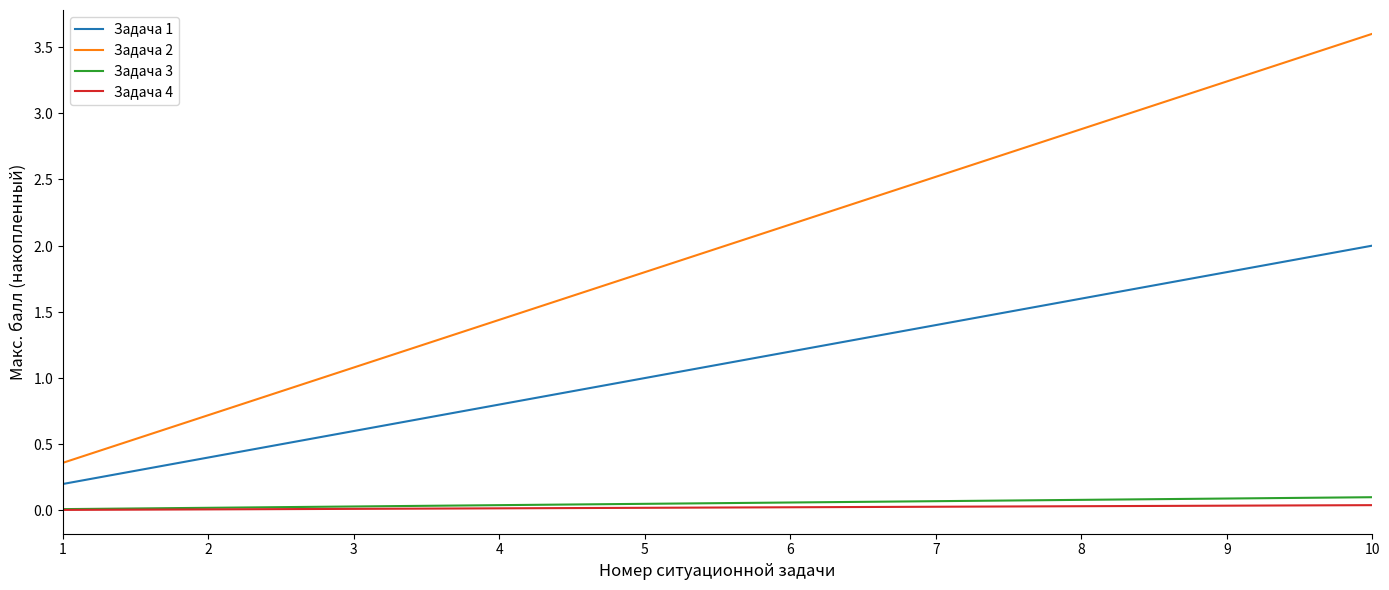

At how many categories does at least one series exceed 2?

5